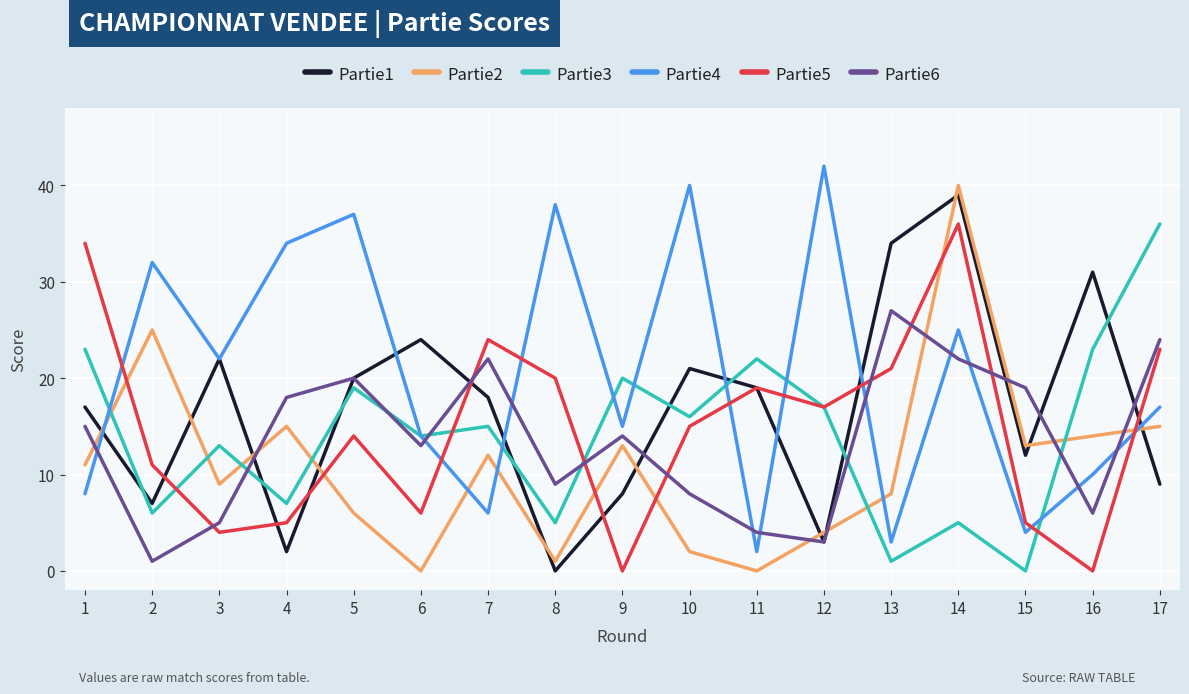

True or false: Partie4 has a value of 13 at 4.

False